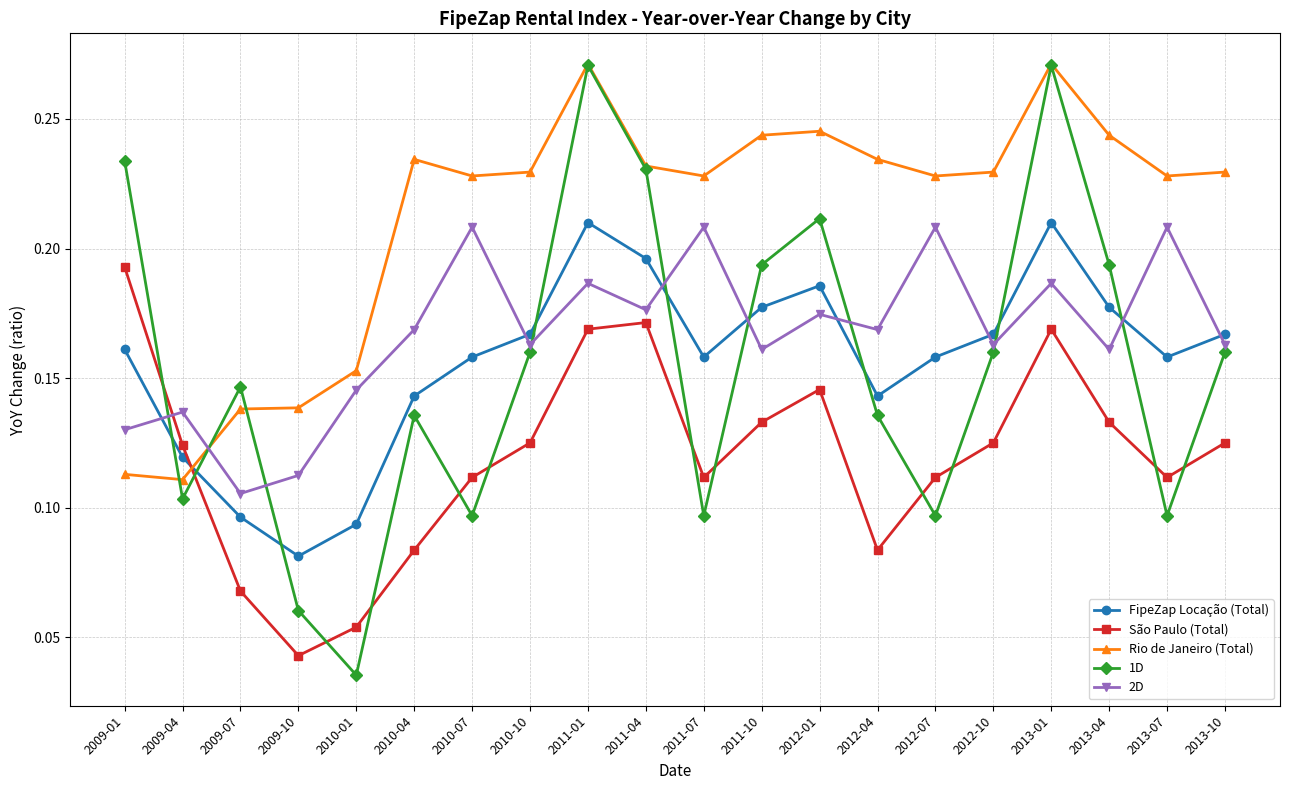

Between 2010-07 and 2012-01, which series saw the biggest shift?

1D